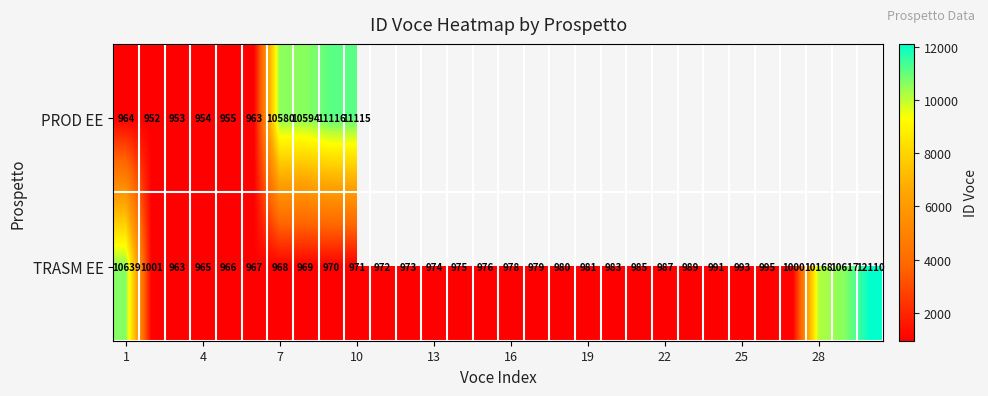

What is the difference between the highest and lowest values at 1?

9675